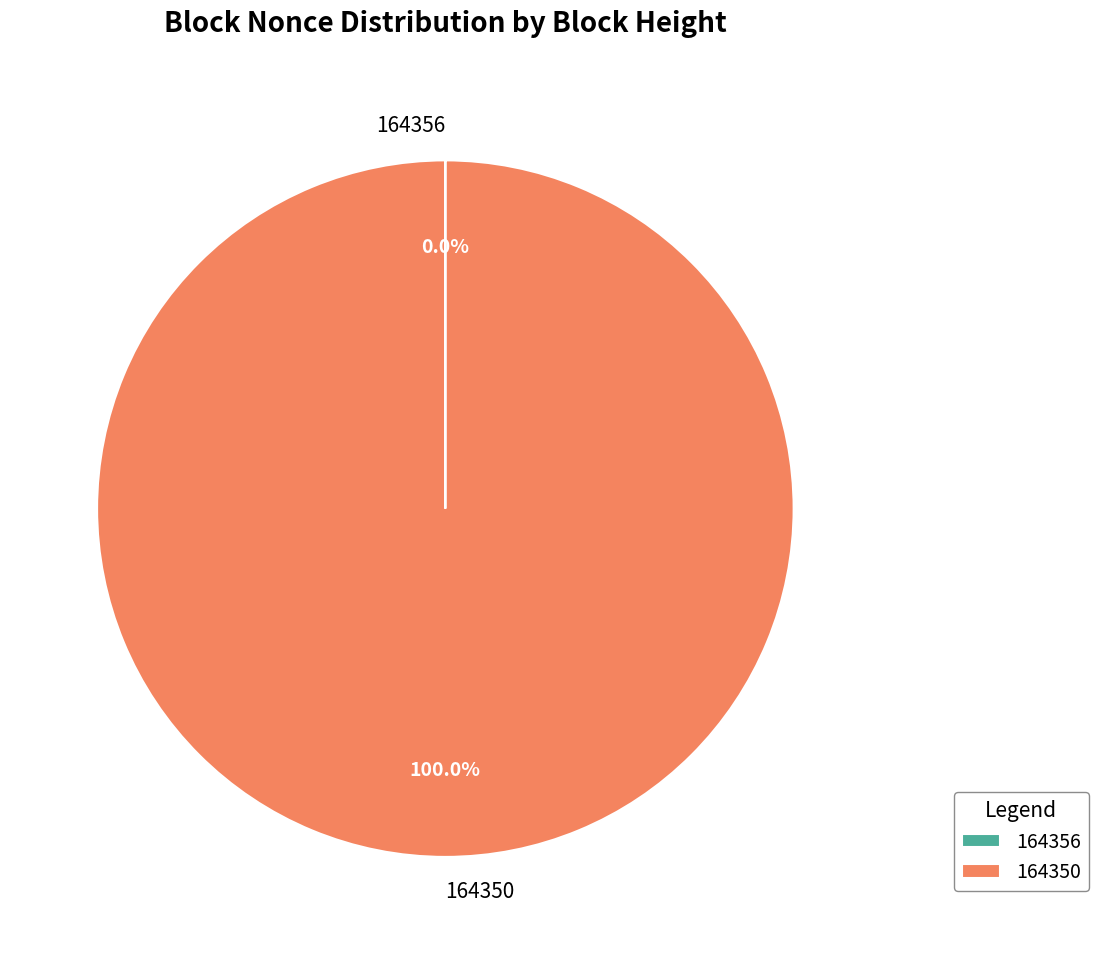

Which slice is the largest?

164350